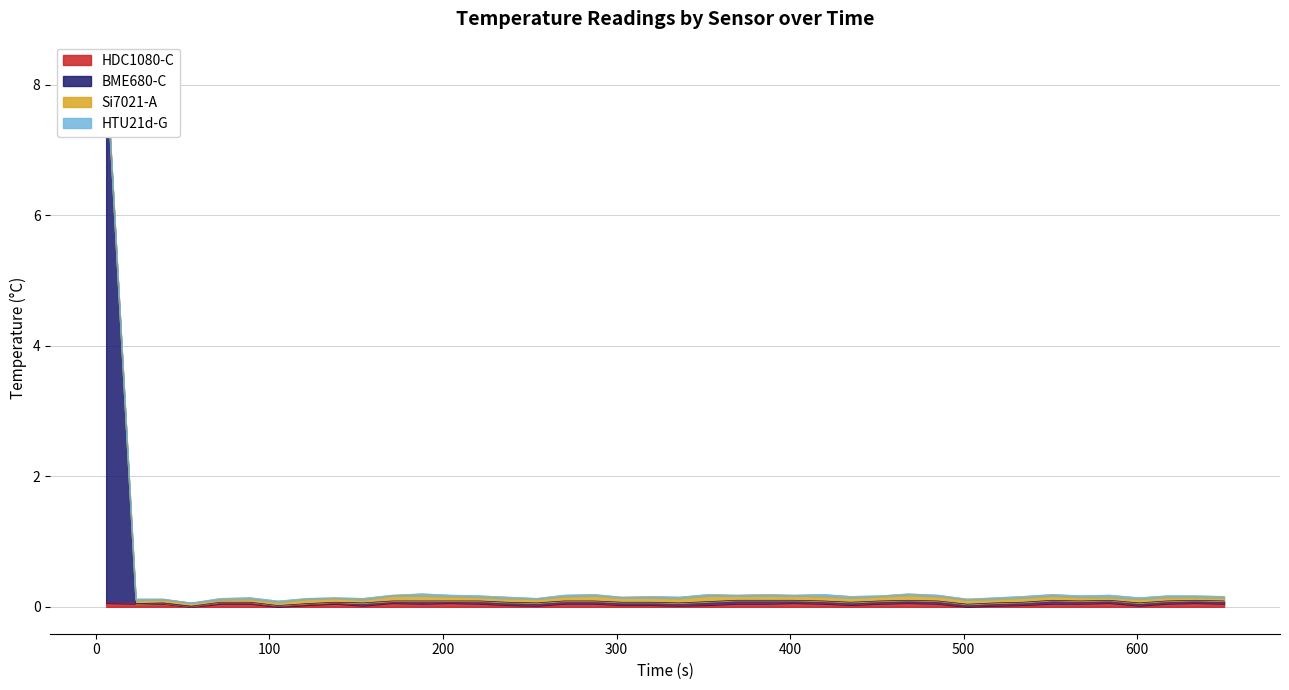

What is the value of the BME680-C point at the 39th from the left?

0.1